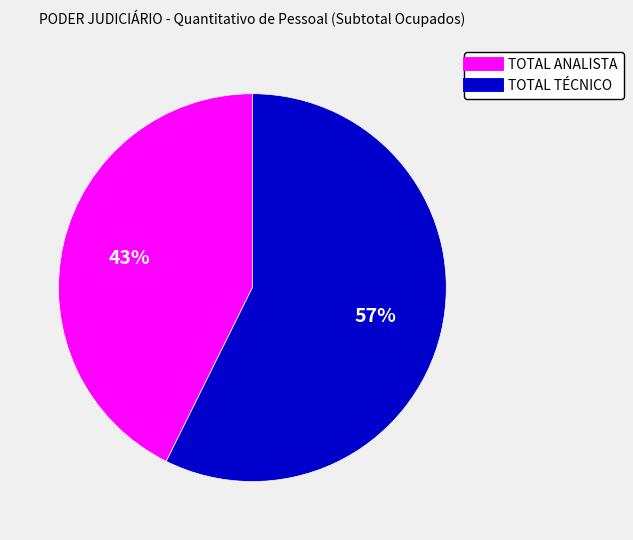

To the nearest percent, what is the combined percentage of TOTAL TÉCNICO and TOTAL ANALISTA?

100%